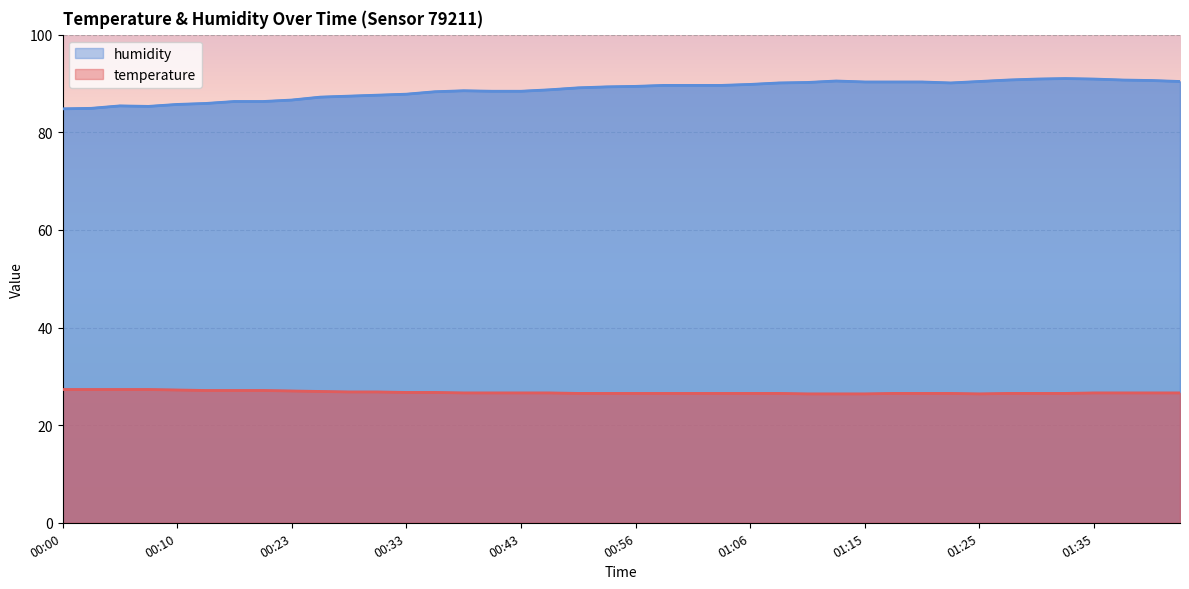

Which series changed the most between 00:10 and 01:06?

humidity